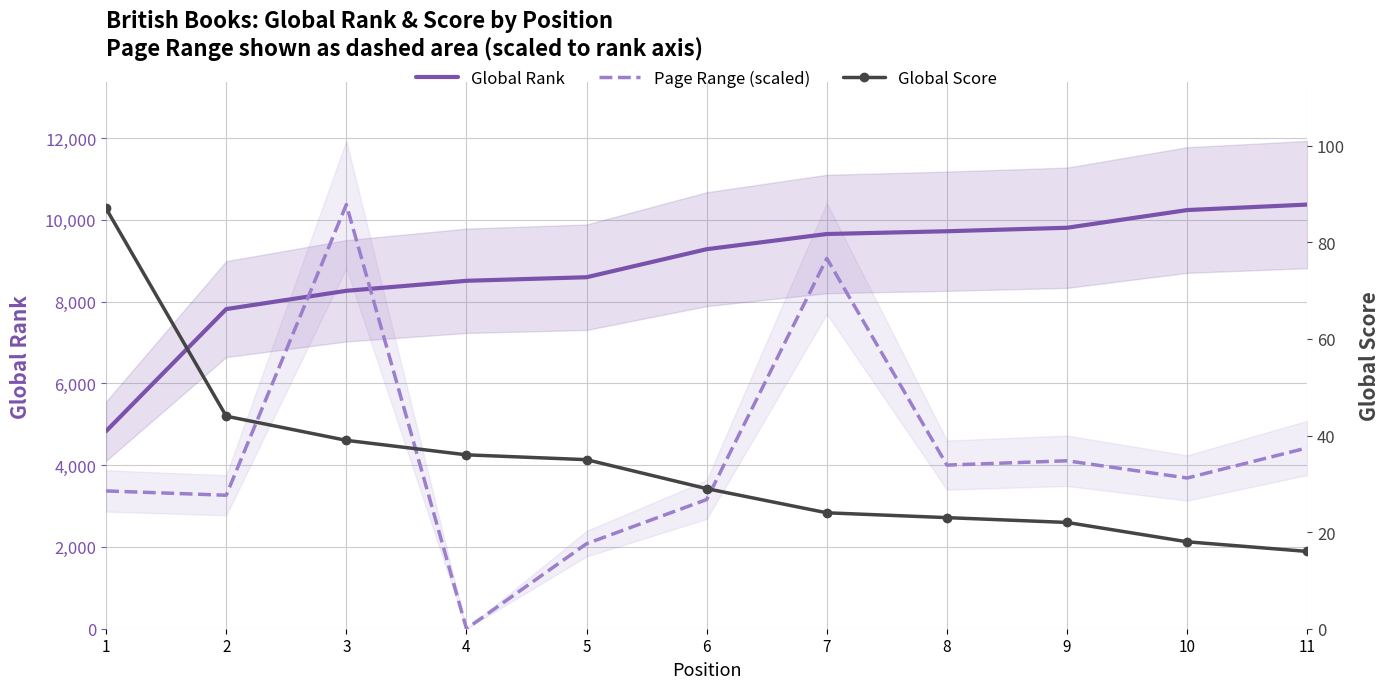

Reading right to left, extract all data points from this chart.

Global Rank: 11=10374.0	10=10240.0	9=9807.0	8=9722.0	7=9654.0	6=9283.0	5=8597.0	4=8510.0	3=8265.0	2=7818.0	1=4833.0
Page Range (scaled): 11=4423.4	10=3686.2	9=4107.5	8=4002.2	7=9057.5	6=3159.6	5=2080.1	4=0.0	3=10374.0	2=3264.9	1=3370.2
Global Score: 11=16.0	10=18.0	9=22.0	8=23.0	7=24.0	6=29.0	5=35.0	4=36.0	3=39.0	2=44.0	1=87.0